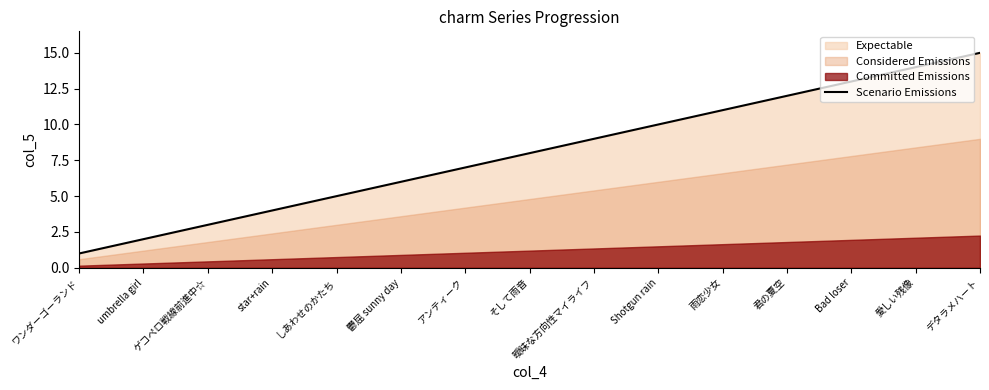

What is the greatest value displayed?

15